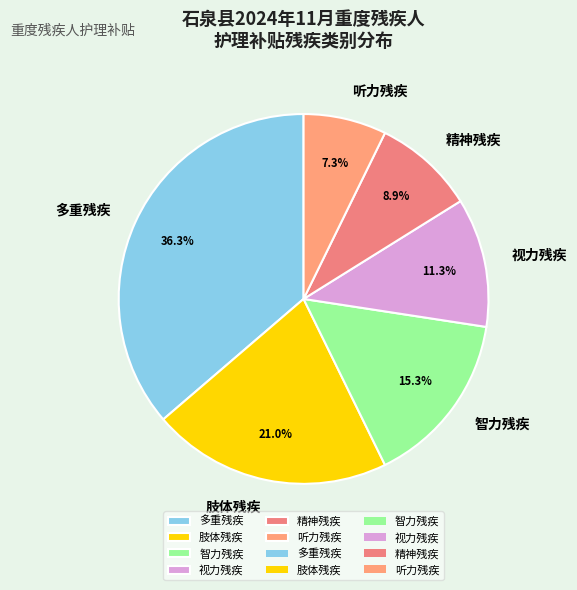

To the nearest percent, what percentage of the pie is 视力残疾?

11%